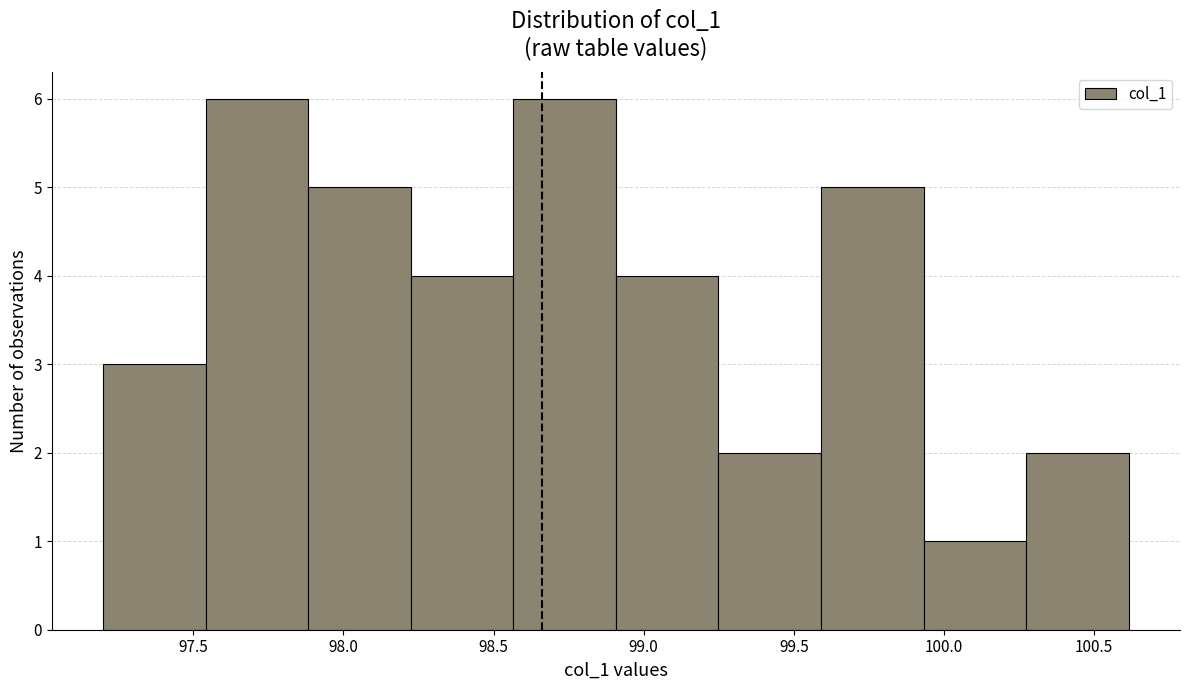

Reading left to right, list every bar in this chart as the range it spans on the x-axis followed by its height. Neither the bar edges nor the heights are printed on the chart, so give them approximately, as read against the axes.

97.20 to 97.55: 3
97.55 to 97.90: 6
97.90 to 98.20: 5
98.20 to 98.55: 4
98.55 to 98.90: 6
98.90 to 99.25: 4
99.25 to 99.60: 2
99.60 to 99.95: 5
99.95 to 100.25: 1
100.25 to 100.60: 2